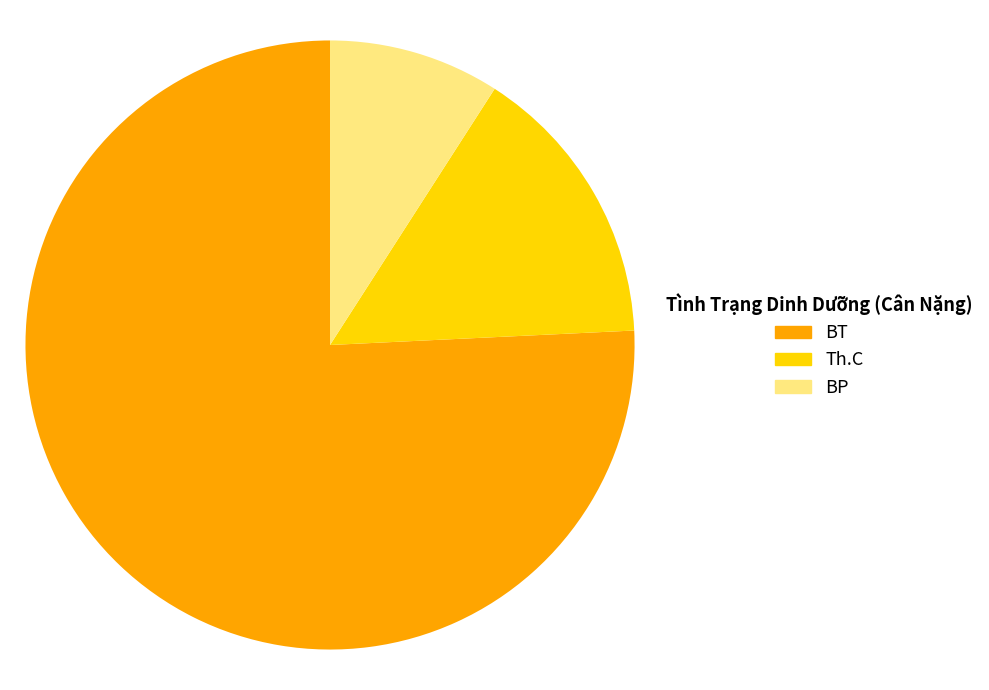

Is the sum of BT and BP greater than half?

Yes